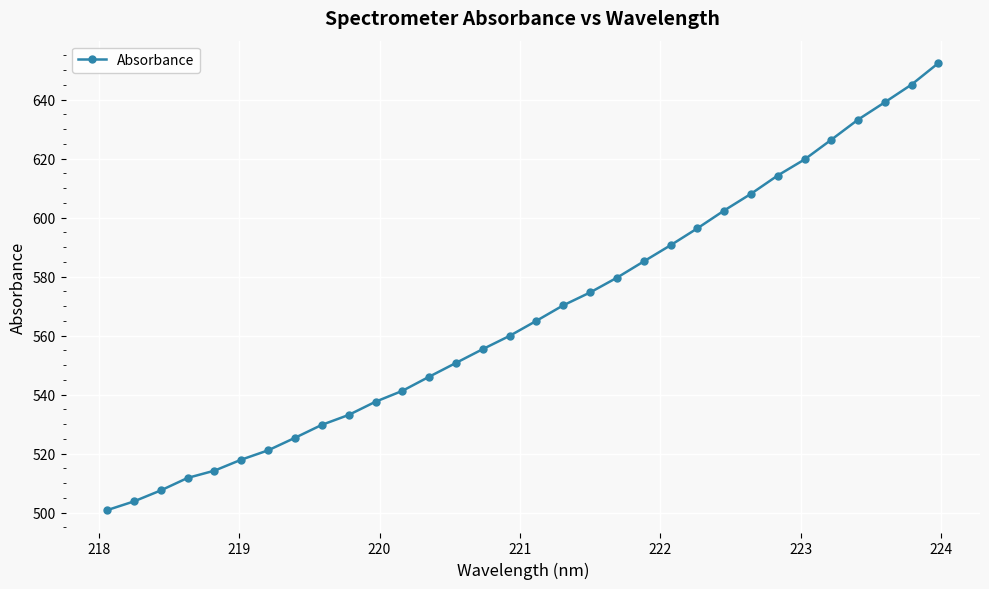

What is the greatest value displayed?

652.4